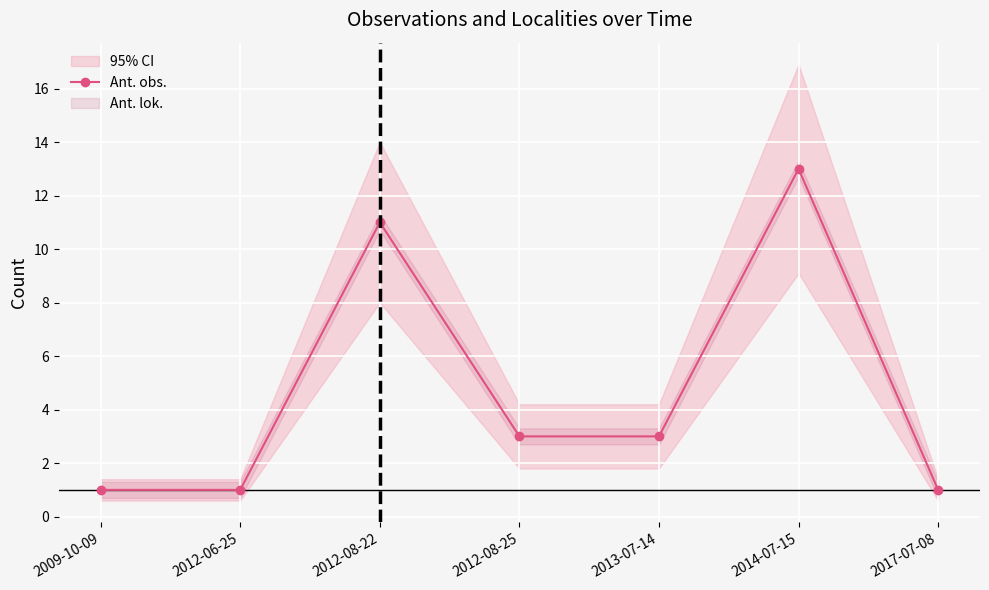

Count the values in the range 1 to 11.

6